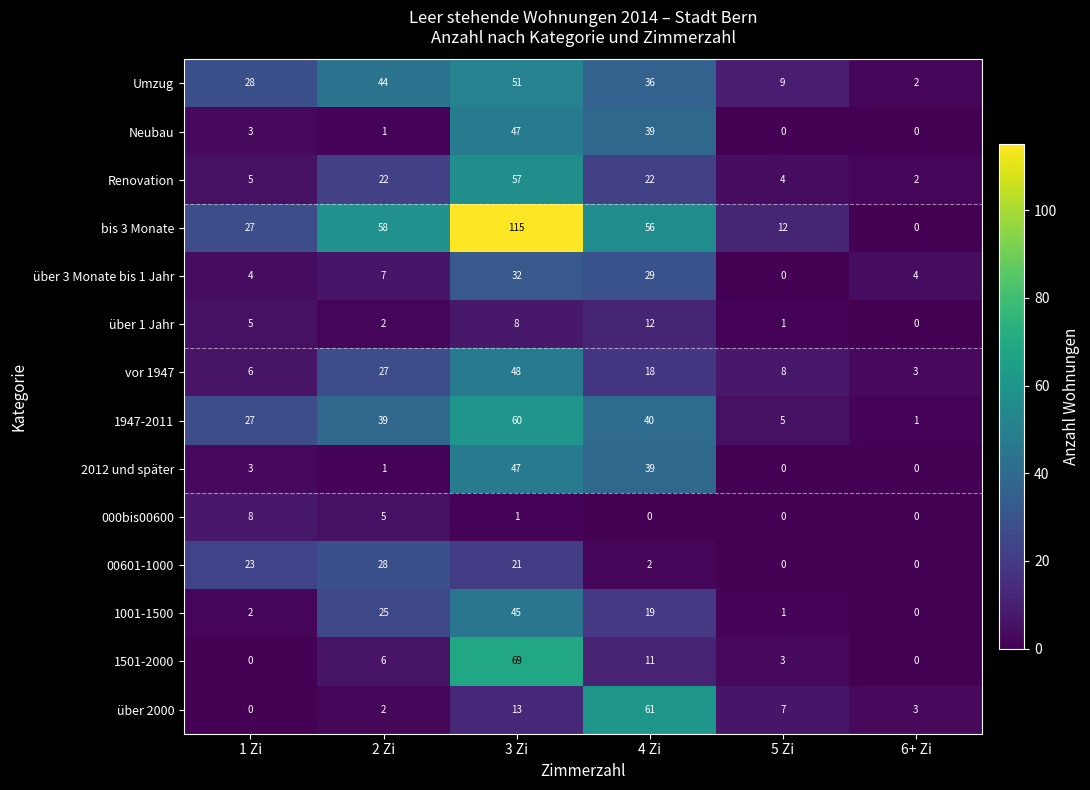

The value of 2012 und später at 2 Zi is 2. True or false?

False